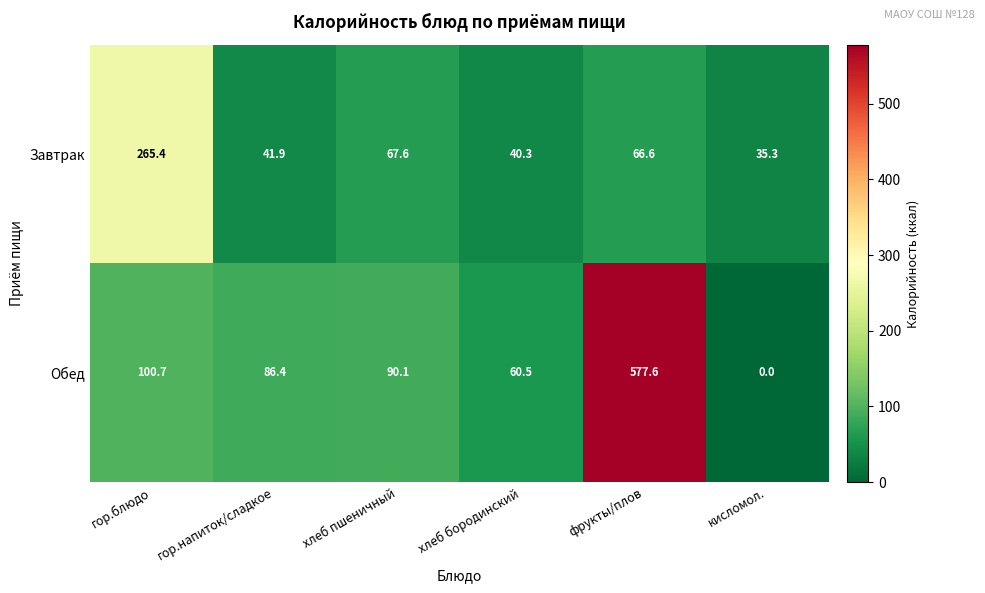

How many data points in Завтрак are less than 66?

3